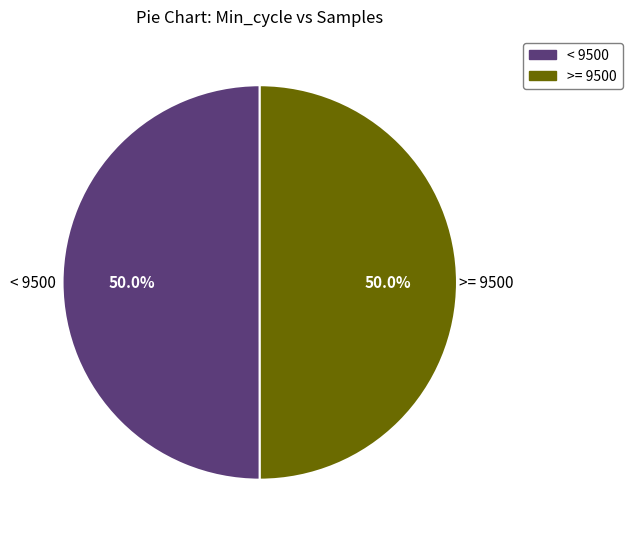

How many slices are in this pie chart?

2